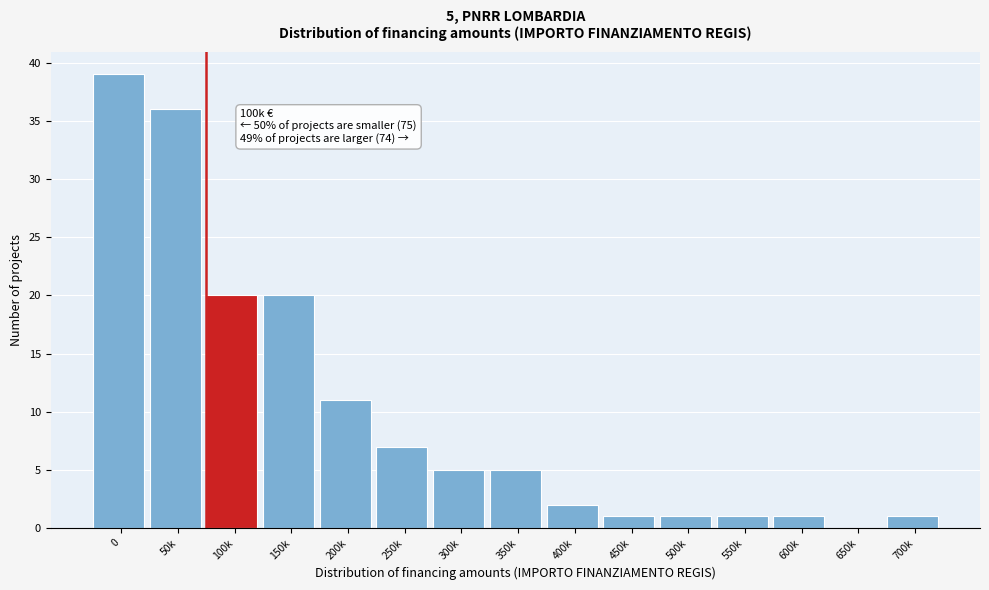

Reading left to right, list all the values displayed in this chart.

0=39	50k=36	100k=20	150k=20	200k=11	250k=7	300k=5	350k=5	400k=2	450k=1	500k=1	550k=1	600k=1	650k=0	700k=1